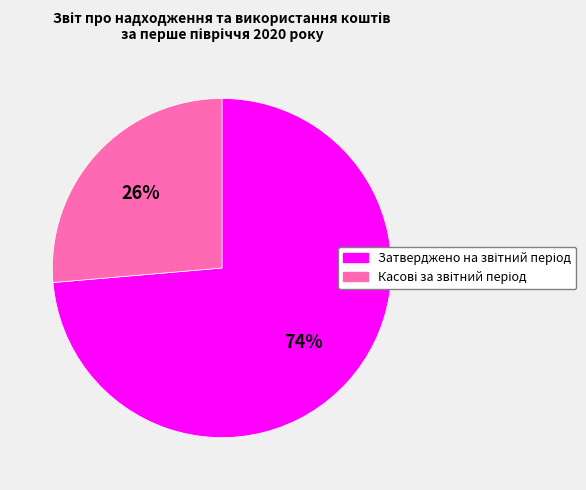

How many slices are in this pie chart?

2